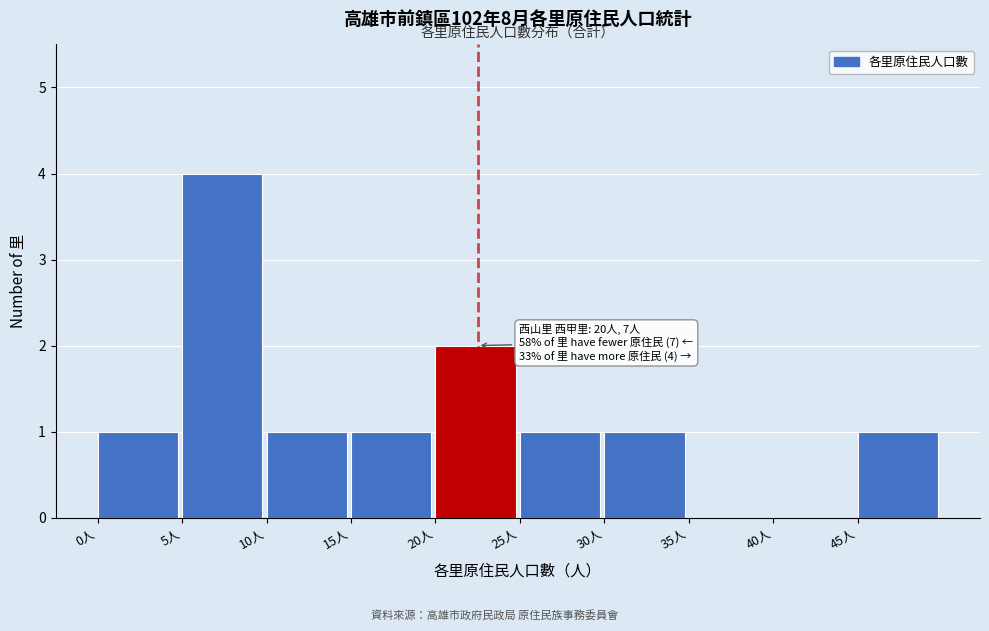

Over which range of the x-axis is the bar tallest?

5 to 10